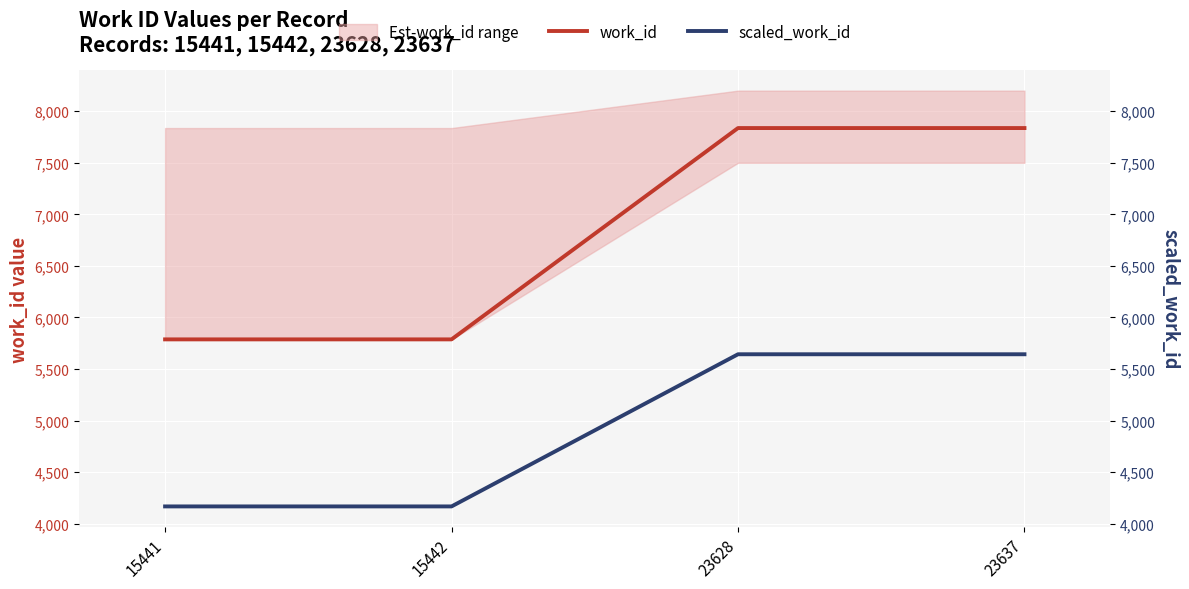

True or false: scaled_work_id and work_id cross at least once.

False